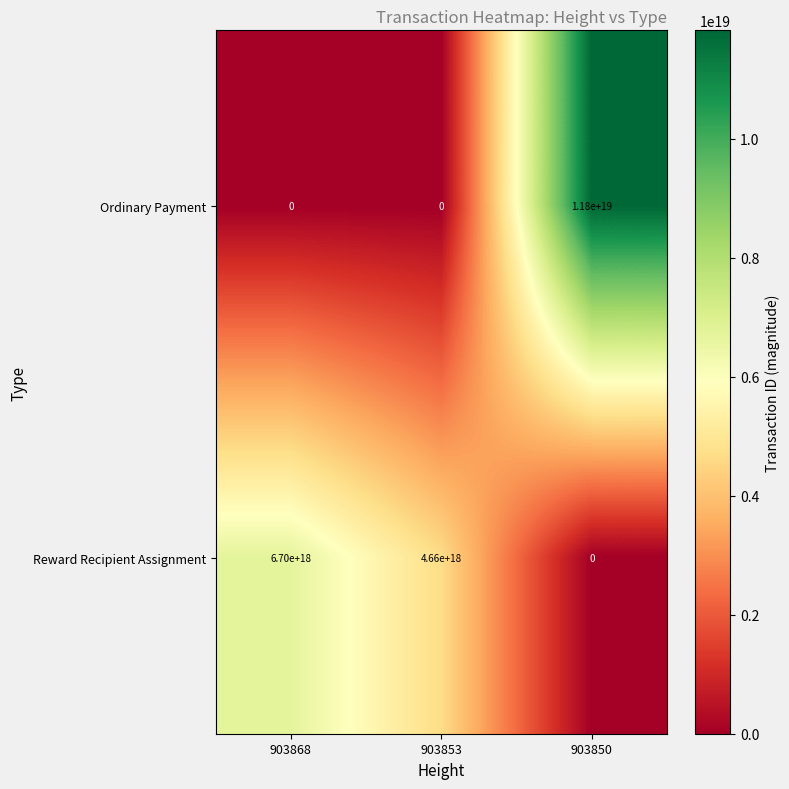

Is the value of Reward Recipient Assignment at 903850 greater than the value of Ordinary Payment at 903850?

No